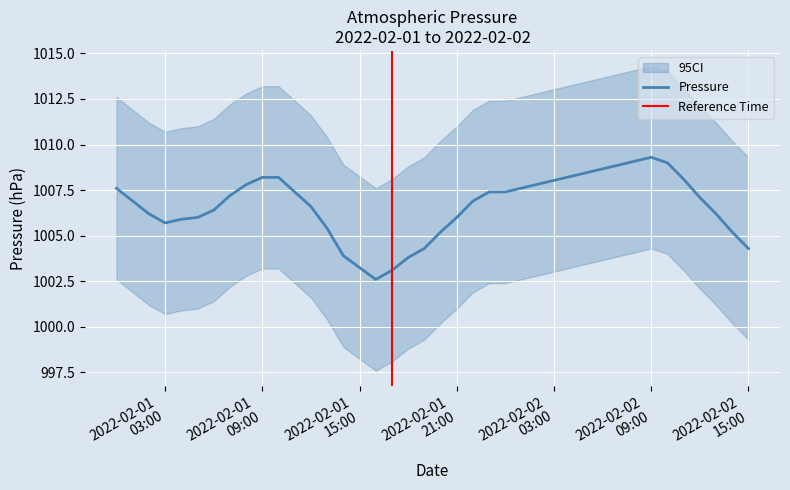

Between 2022-02-02 15:00 and 2022-02-01 07:00, which is larger?

2022-02-01 07:00